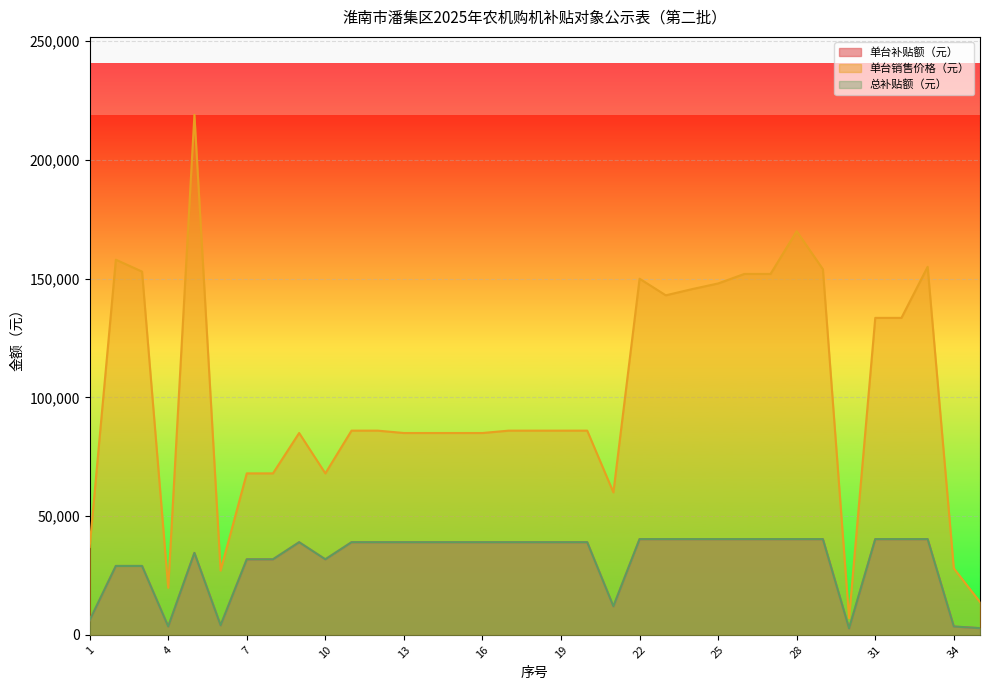

Is it true that 单台销售价格（元） equals 26997 at 11?

False